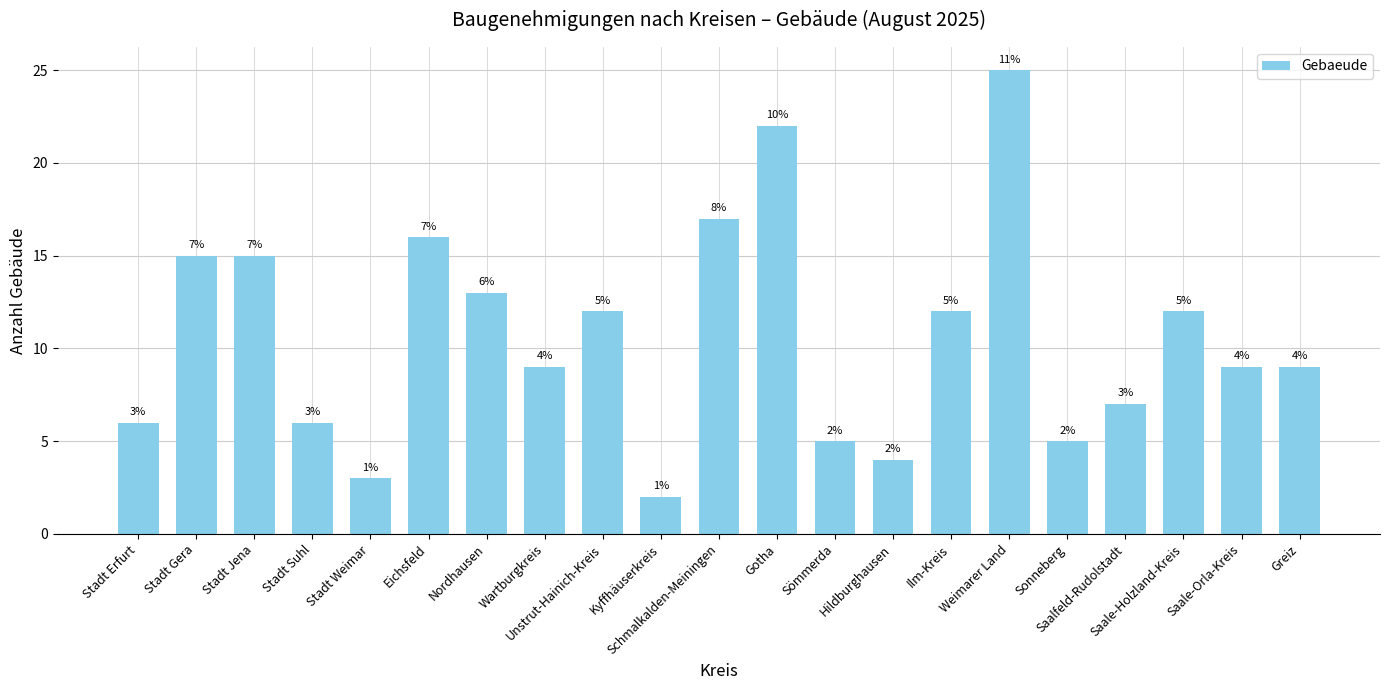

What is the sum of all values?

224